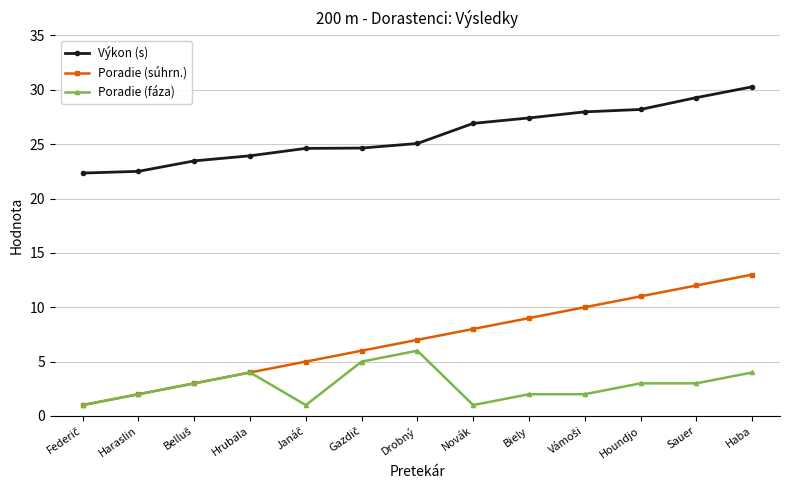

What is the value of the Poradie (fáza) point at the 6th from the left?

5.0